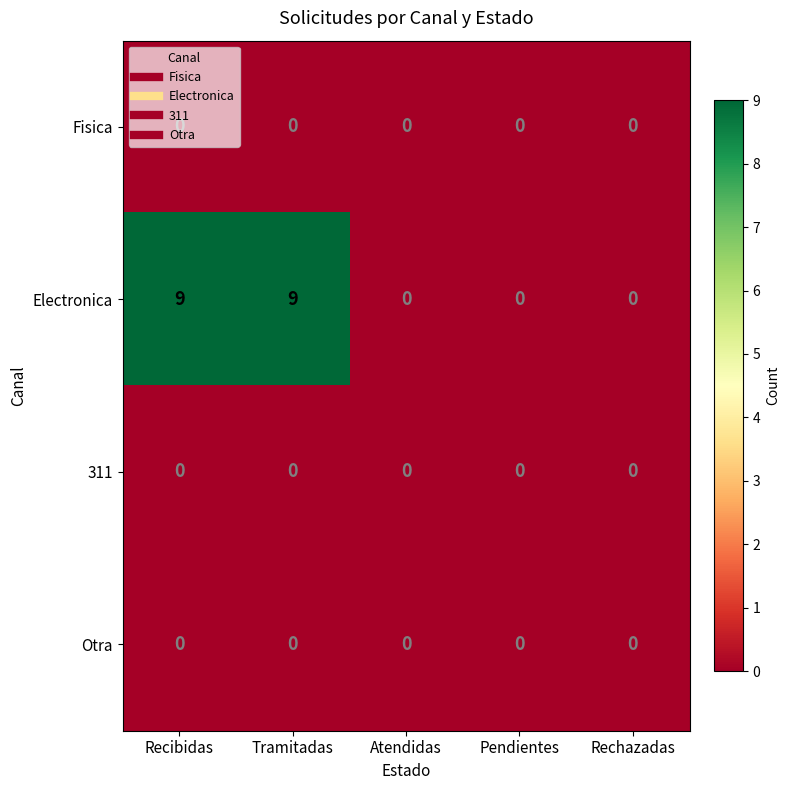

How many Electronica values are between 0 and 9?

5